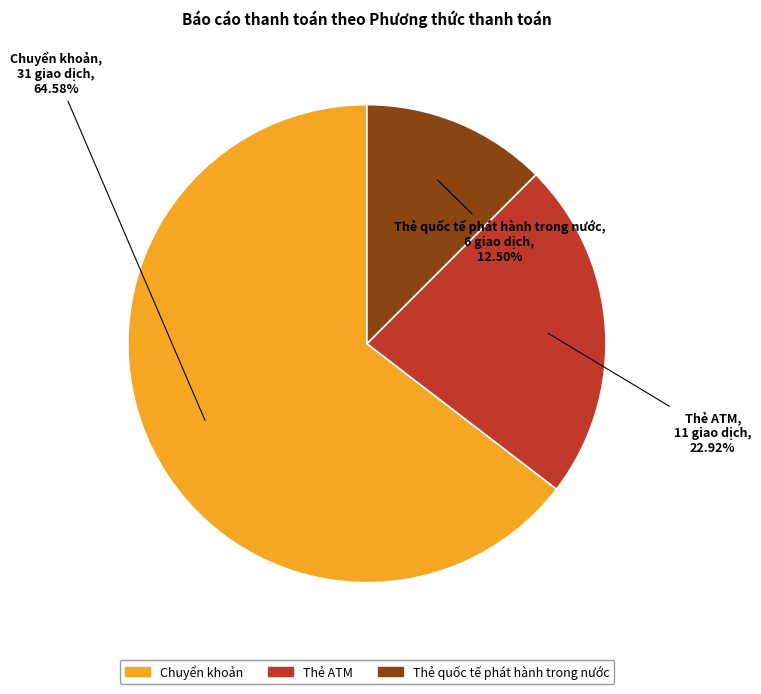

Do Chuyển khoản and Thẻ quốc tế phát hành trong nước together represent more than half of the pie?

Yes